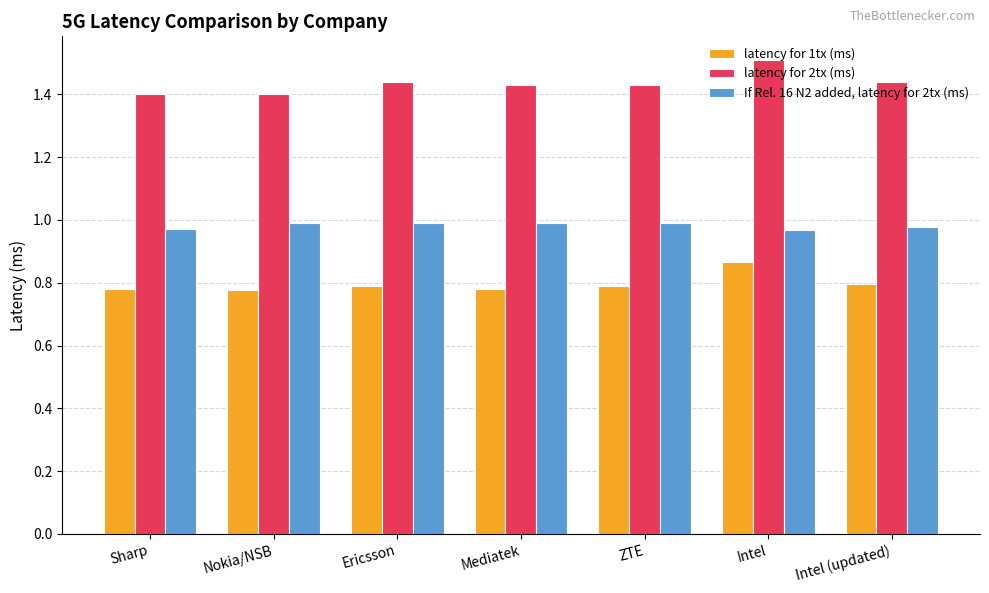

What is the difference between the maximum and second lowest values in the latency for 1tx (ms) series?

0.1